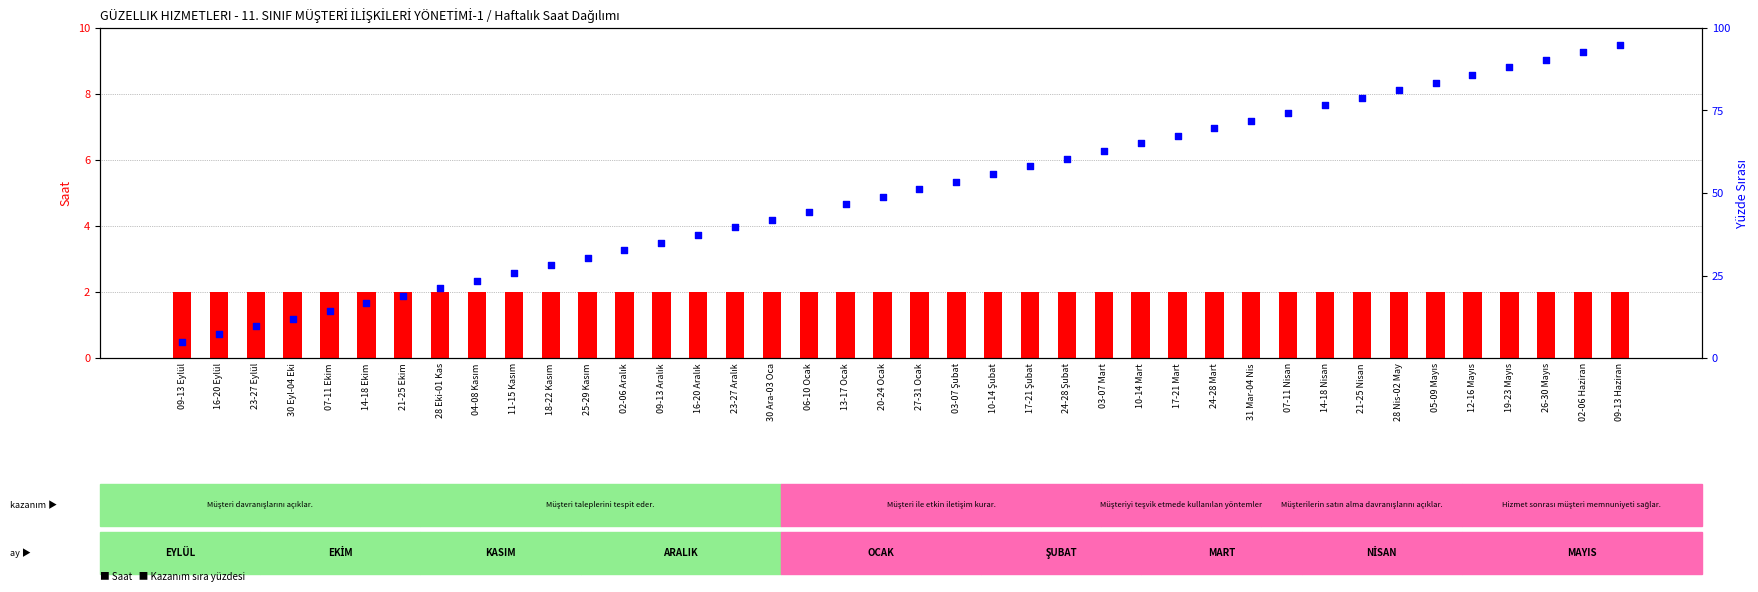

Which series has the largest total across all categories?

Kazanım sıra yüzdesi